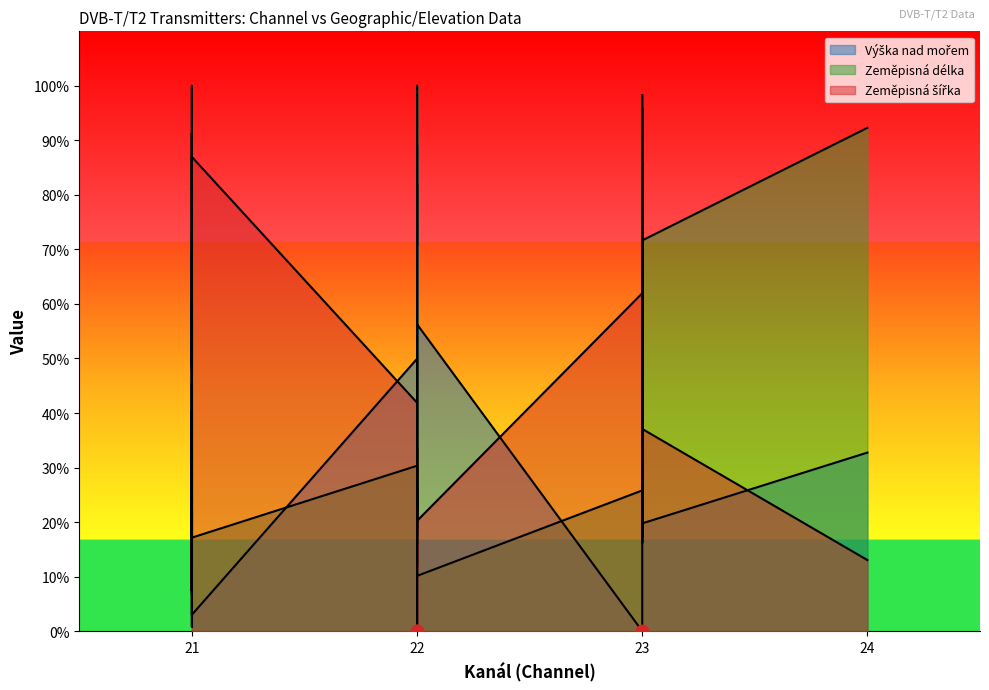

Which series has the largest Y range (max minus min)?

Výška nad mořem